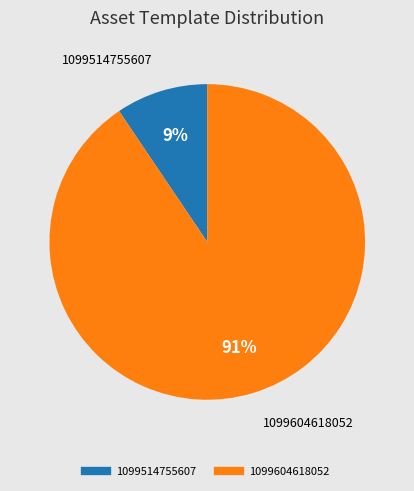

What is the smallest slice in the pie chart?

1099514755607